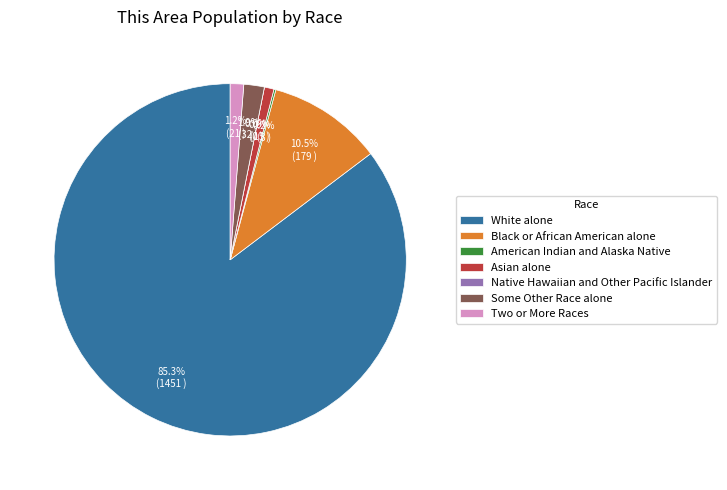

Approximately how many times larger is the value at Black or African American alone compared to American Indian and Alaska Native?

59.7